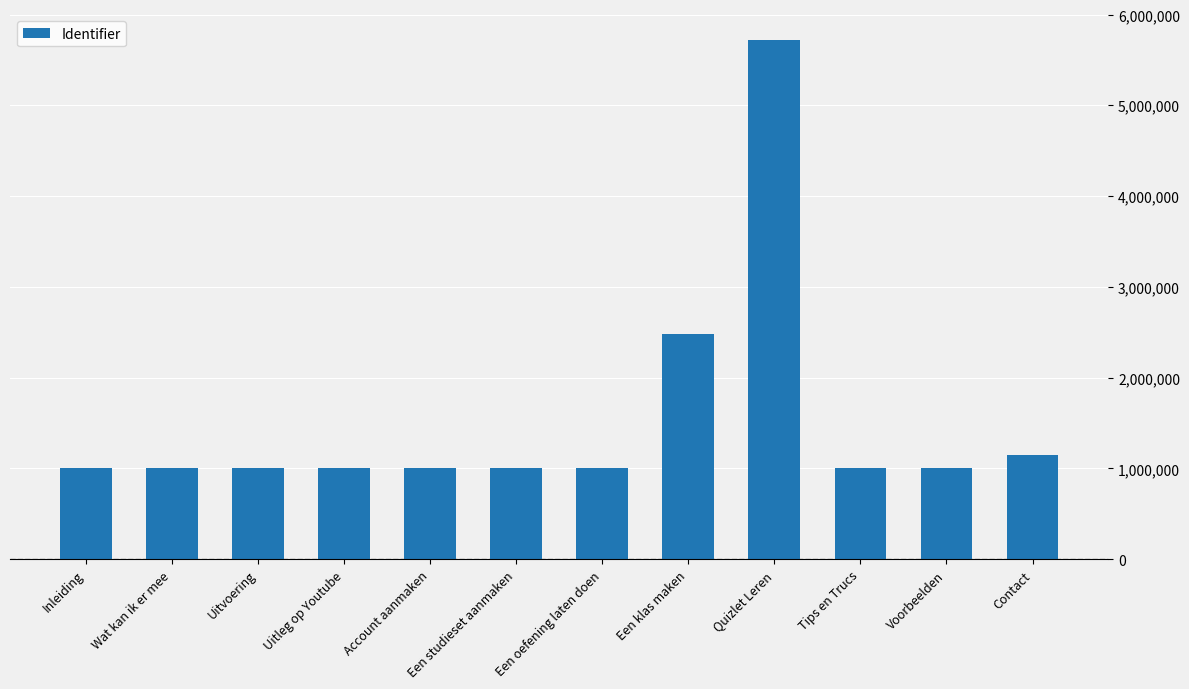

Approximately how many times larger is the value at Quizlet Leren compared to Een klas maken?

2.3